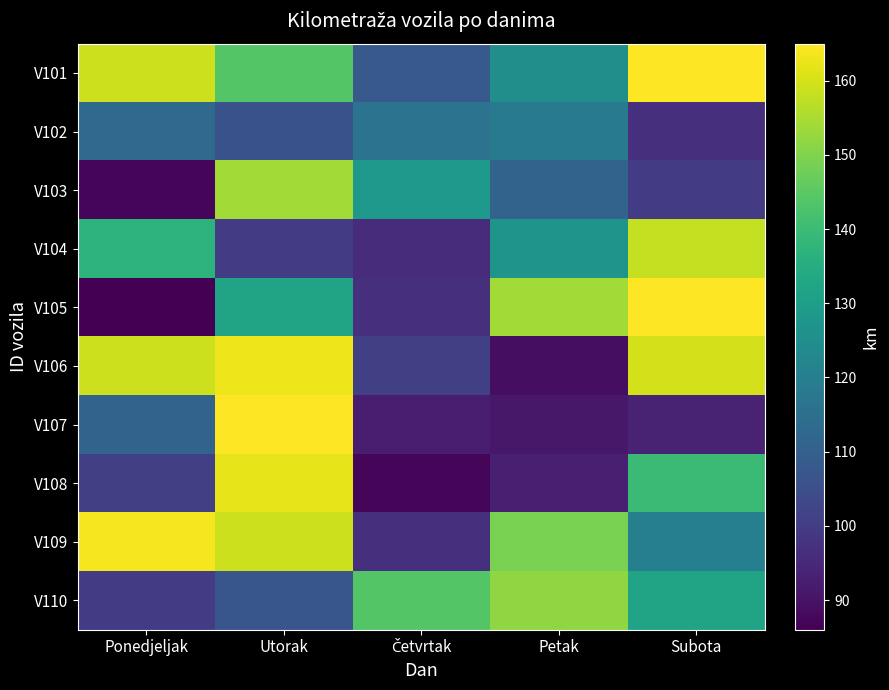

Which series has the largest range (max minus min)?

V105